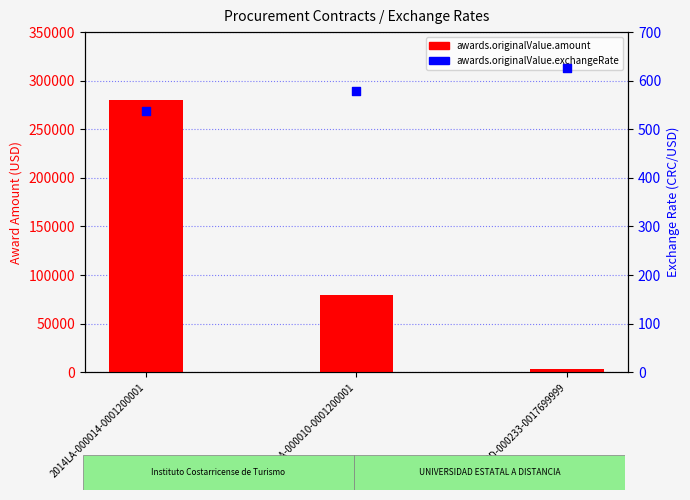

Which series has the largest total across all categories?

awards.originalValue.amount